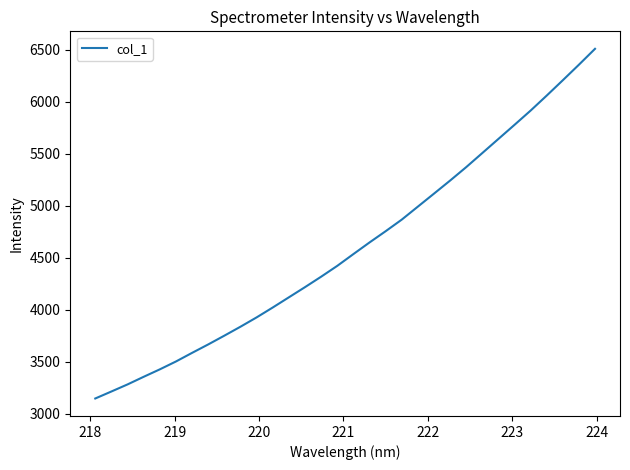

What is the maximum value shown in the chart?

6509.2